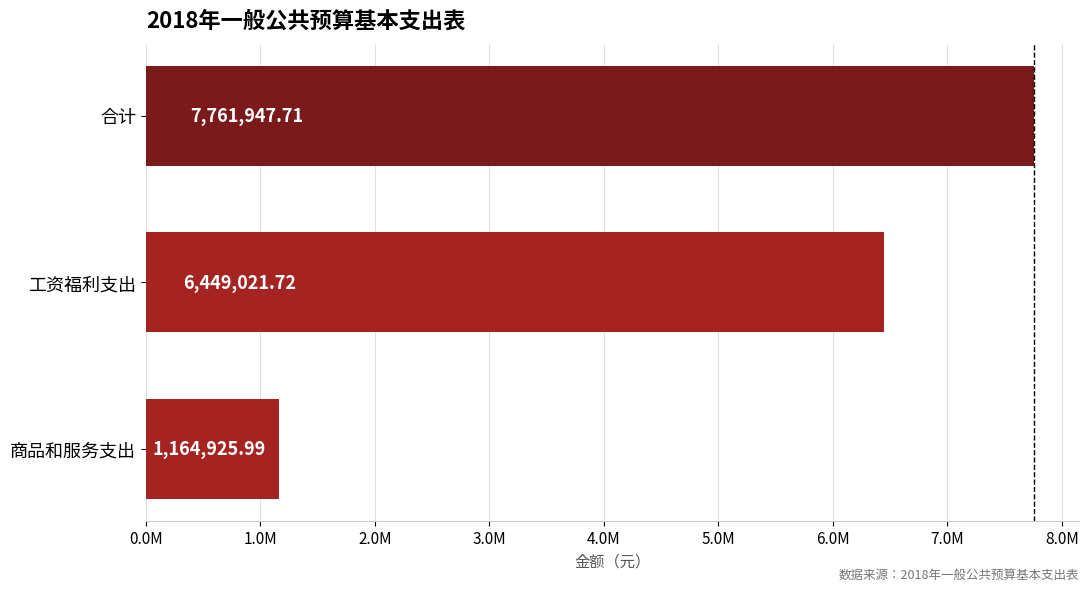

Does the chart contain any negative values?

No